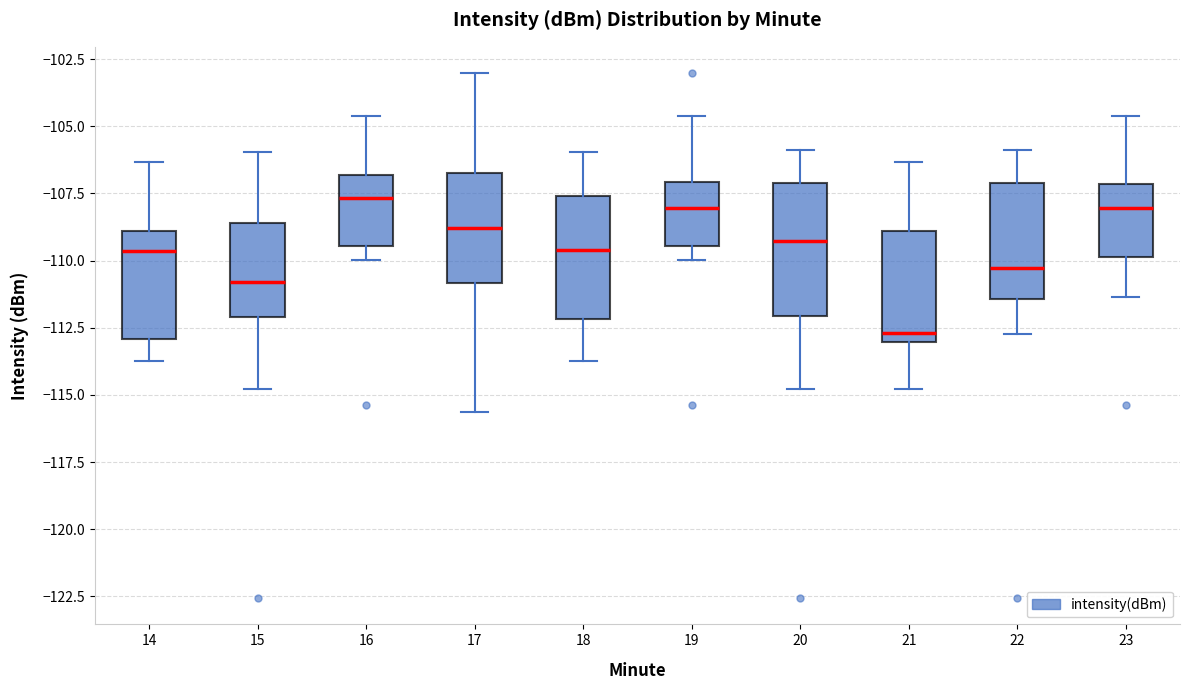

Reading left to right, transcribe this box plot: for each box, give where its median line is, the range the box spans, and where its two whiskers end, as read against the y-axis. The values are not printed on the chart, so give them approximately, as read against the axis.

14: median -109.5, box -113.0 to -109.0, whiskers -113.5 to -106.5
15: median -111.0, box -112.0 to -108.5, whiskers -115.0 to -106.0
16: median -107.5, box -109.5 to -107.0, whiskers -110.0 to -104.5
17: median -109.0, box -111.0 to -107.0, whiskers -115.5 to -103.0
18: median -109.5, box -112.0 to -107.5, whiskers -113.5 to -106.0
19: median -108.0, box -109.5 to -107.0, whiskers -110.0 to -104.5
20: median -109.5, box -112.0 to -107.0, whiskers -115.0 to -106.0
21: median -112.5, box -113.0 to -109.0, whiskers -115.0 to -106.5
22: median -110.5, box -111.5 to -107.0, whiskers -112.5 to -106.0
23: median -108.0, box -110.0 to -107.0, whiskers -111.5 to -104.5